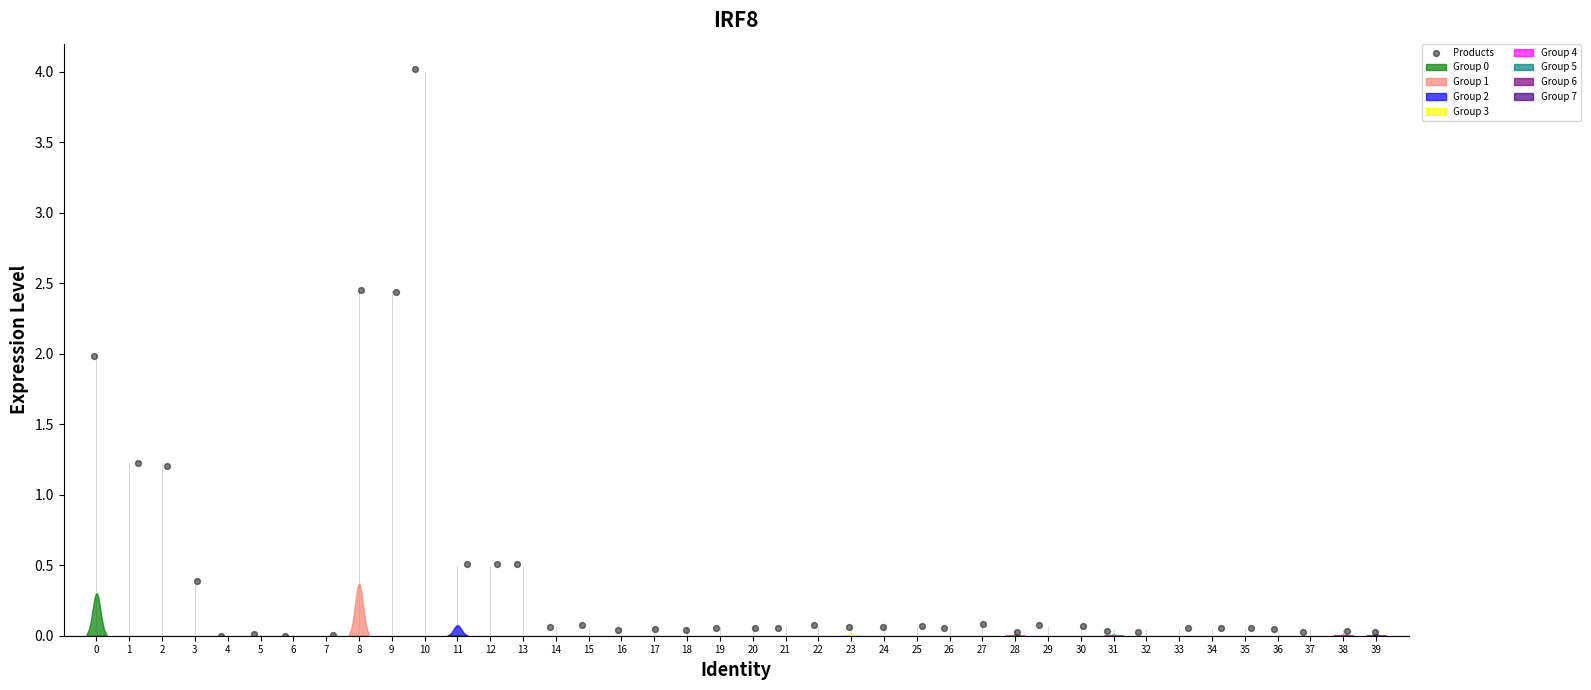

What is the range of X values (max minus min)?

39.0